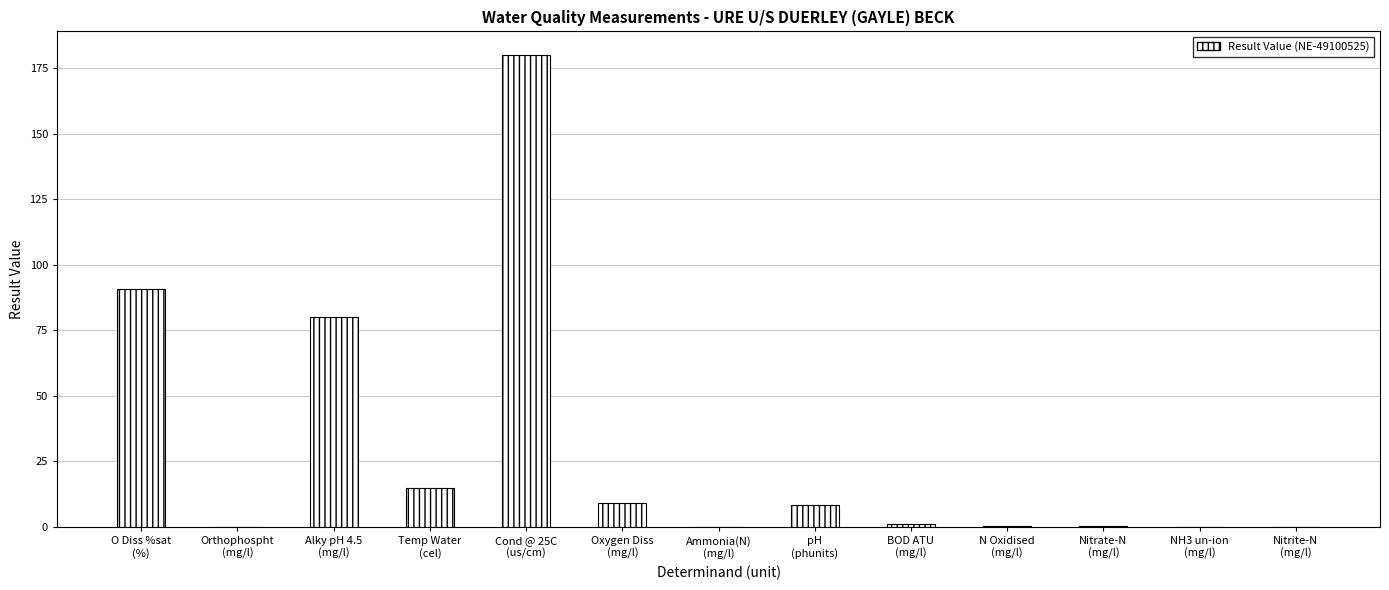

What is the sum of all values?

384.4